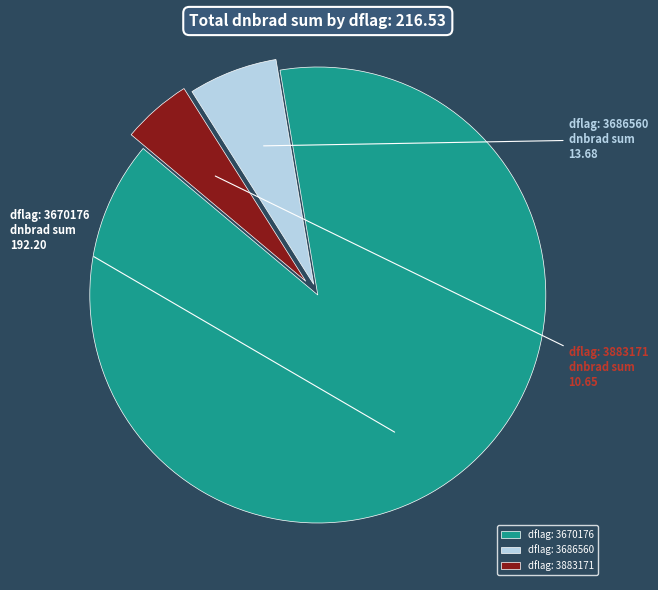

Is it true that dflag: 3883171 is 5% of the pie?

True